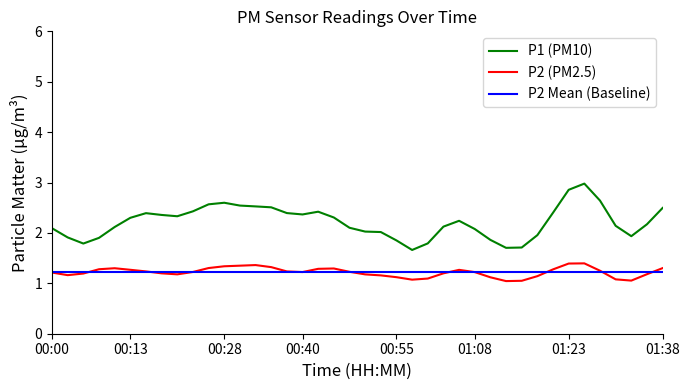

How many lines are shown in the chart?

3